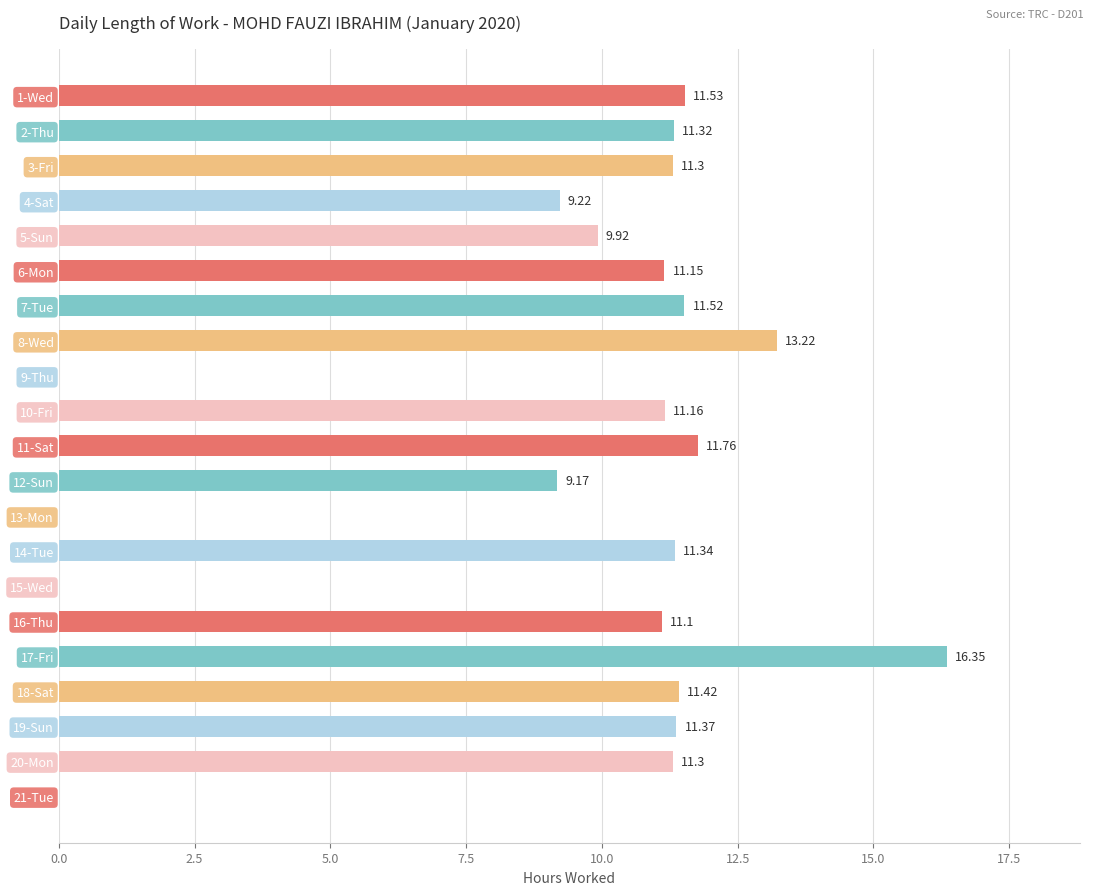

Between 16-Thu and 9-Thu, which is larger?

16-Thu